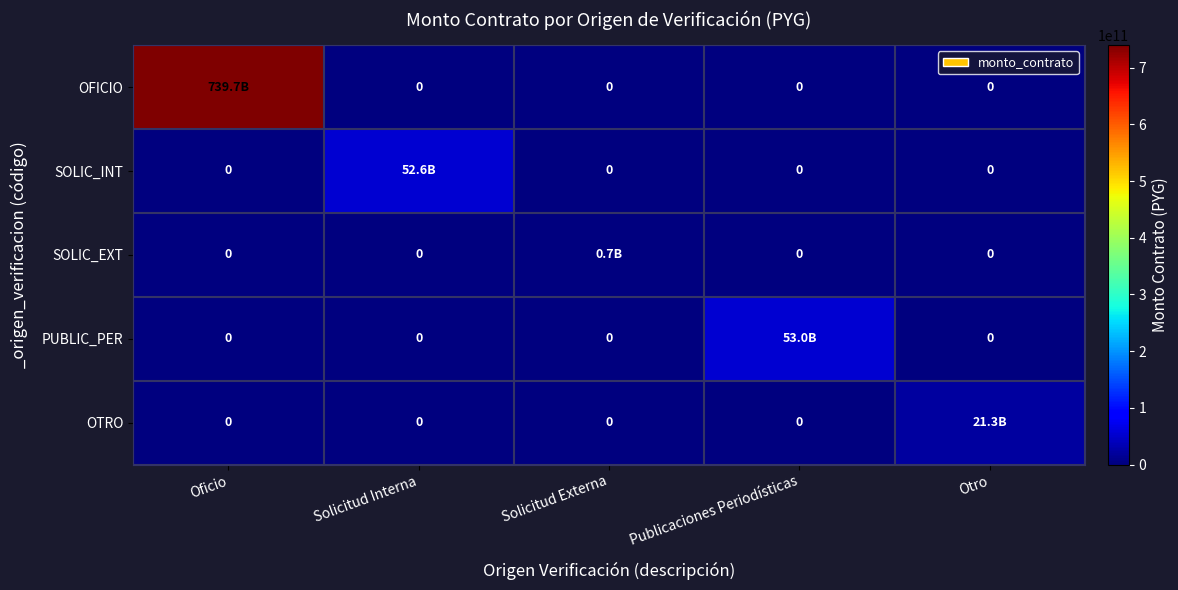

Which series has the widest spread of values?

OFICIO